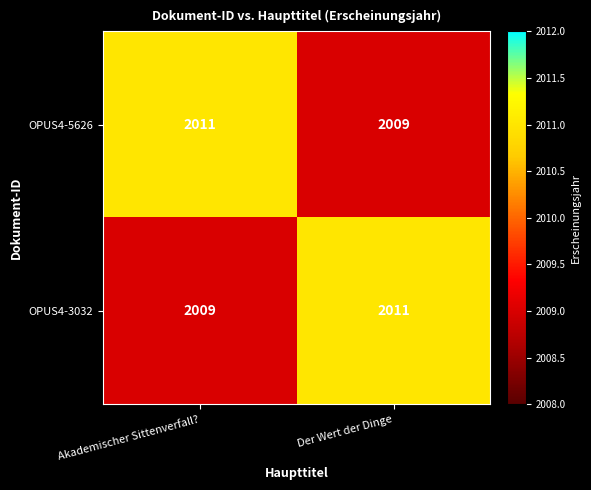

Rank the series at Akademischer Sittenverfall? from highest to lowest value.

OPUS4-5626, OPUS4-3032